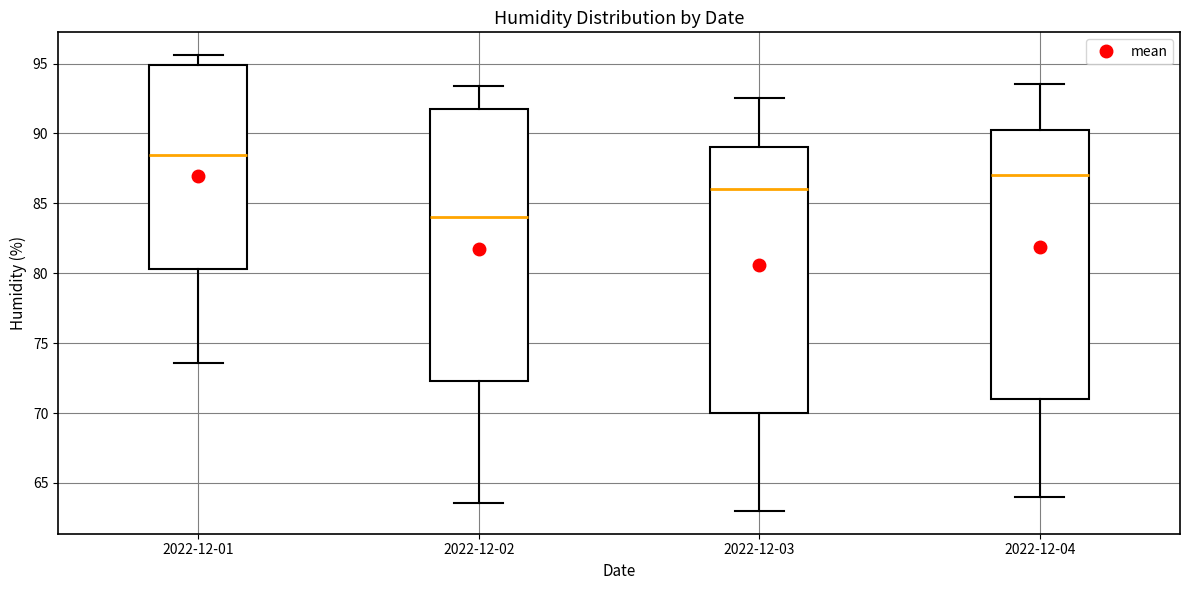

Which box's median line is the highest?

2022-12-01